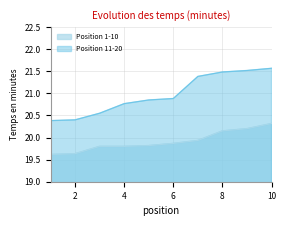

The value of Position 1-10 at 2 is 34.3. True or false?

False